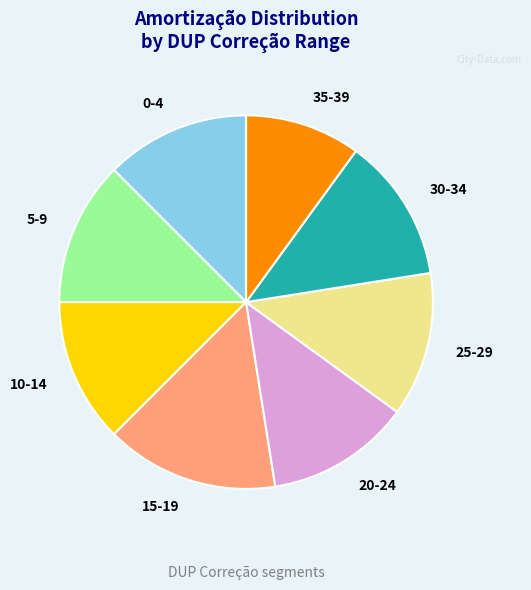

True or false: 30-34 accounts for 23% of the total.

False